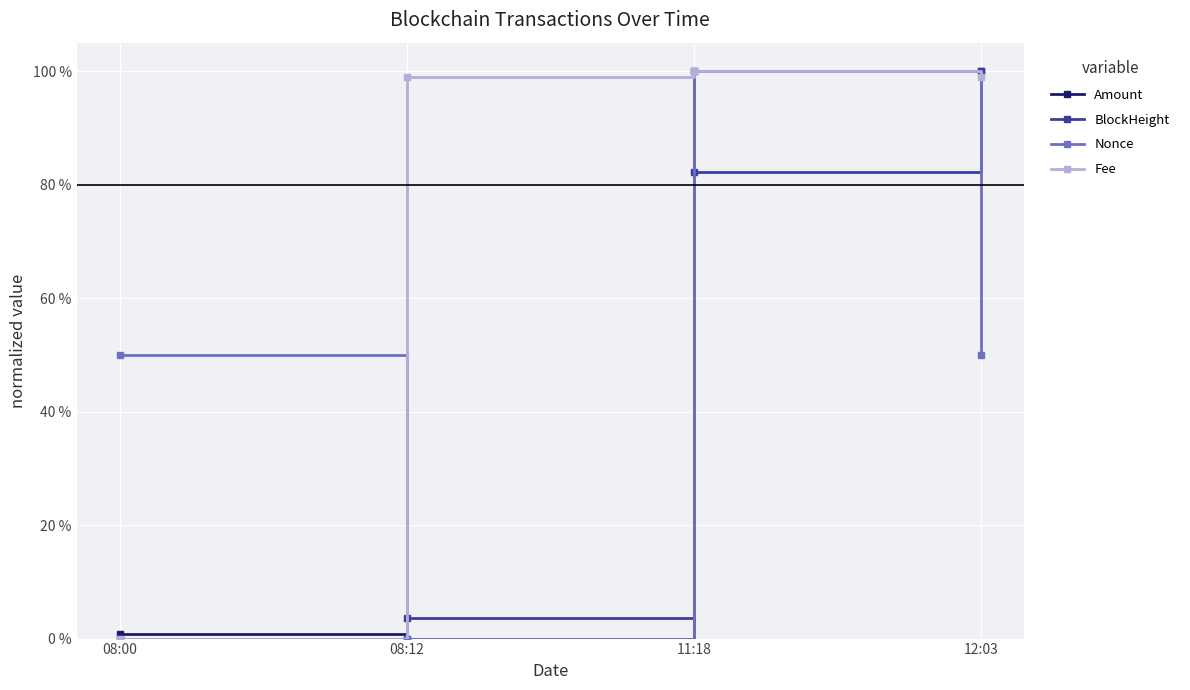

What is the total value across all series at 08:00?

0.5